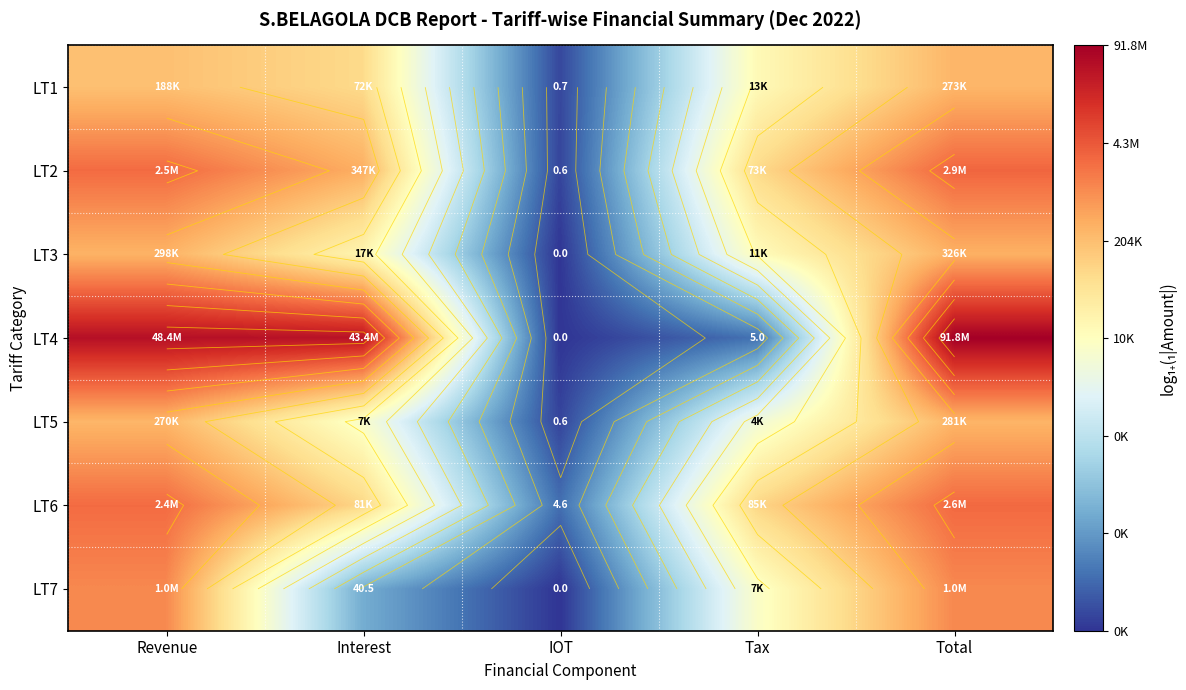

At how many categories does at least one series exceed 6?

4